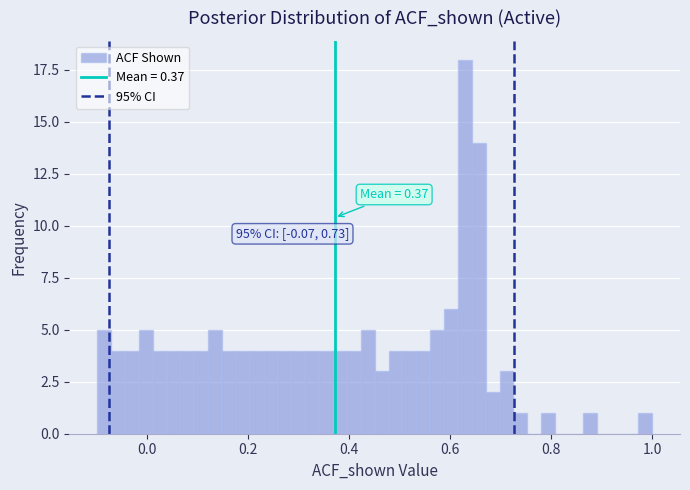

Around what value on the x-axis is the tallest bar? Give the approximate position of its centre, as read against the axis.

0.62